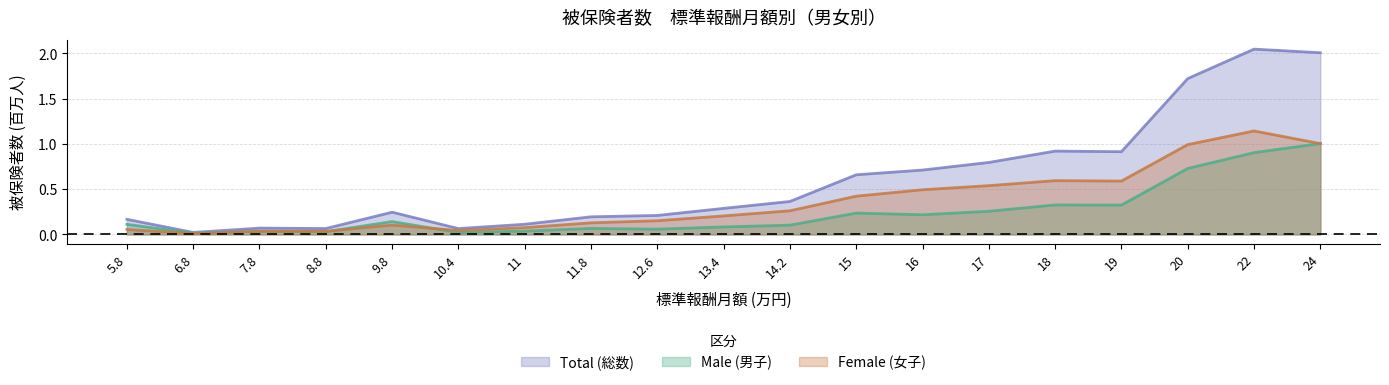

Does the chart have visible grid lines?

Yes